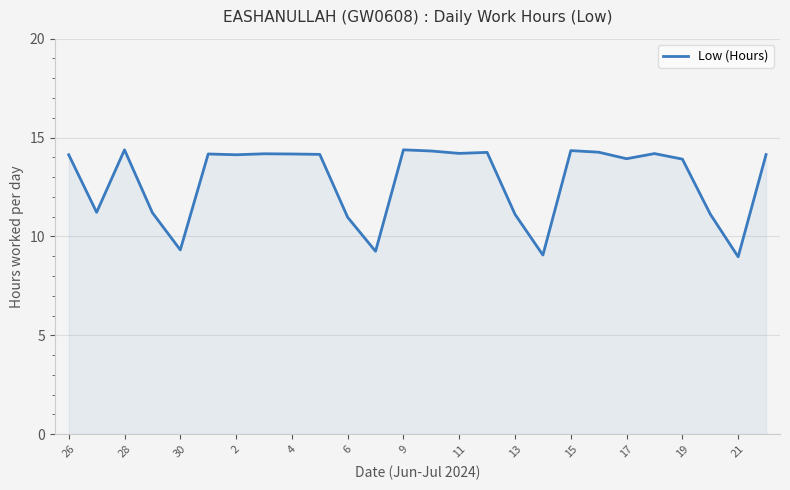

What is the minimum value shown in the chart?

9.0